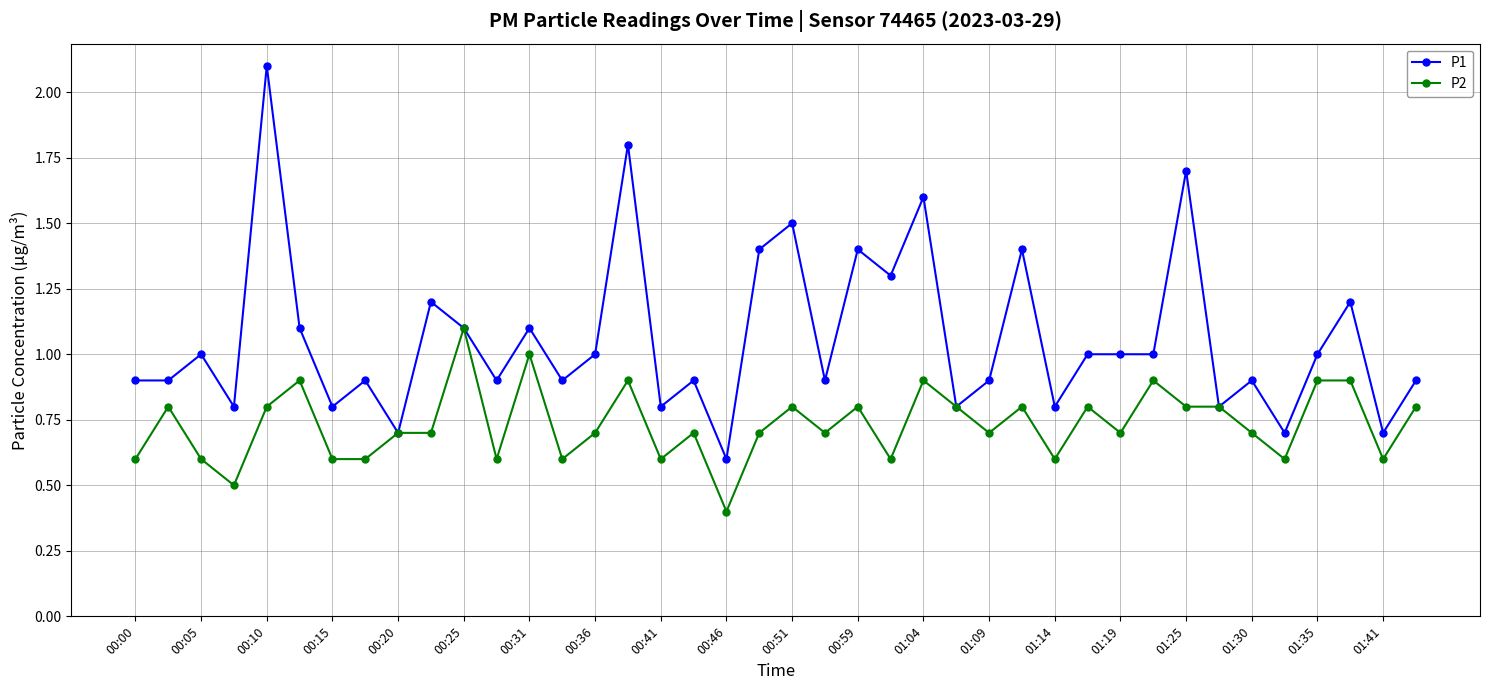

What is the minimum value for P2?

0.4